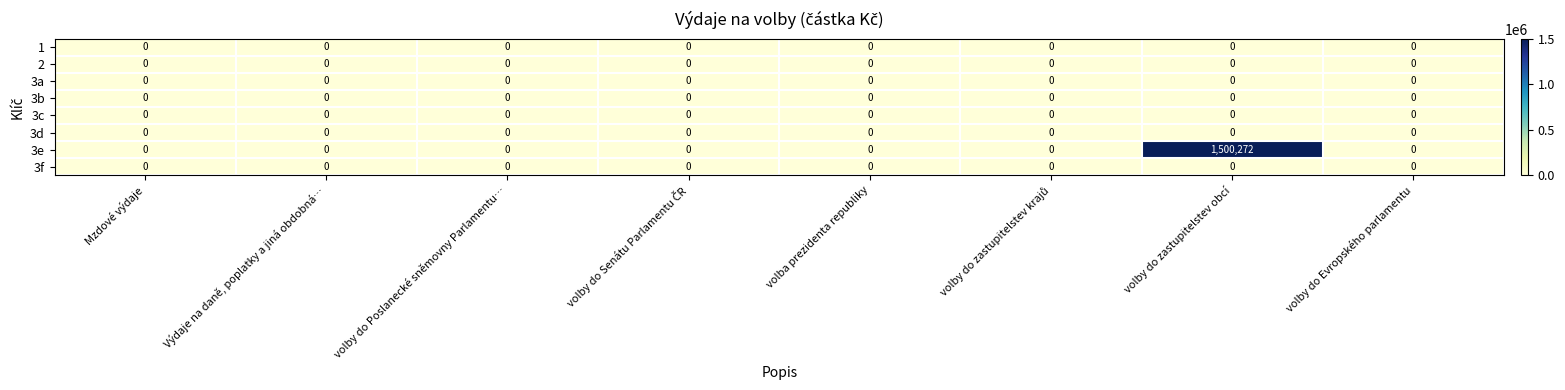

What is the maximum value shown in the chart?

1500272